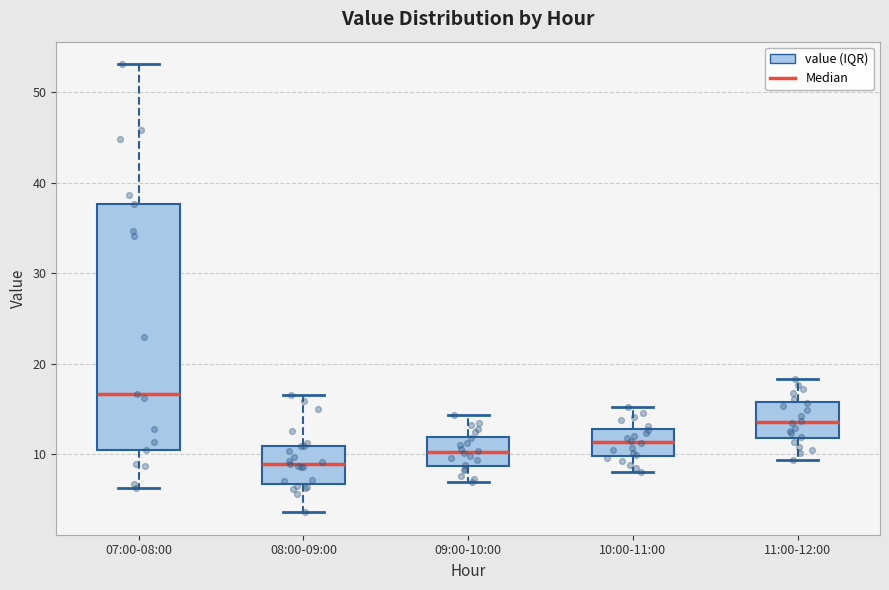

Reading left to right, read every box against the y-axis: the position of its median line, the range the box covers, and the ends of its whiskers. The values are not printed on the chart, so give them approximately, as read against the axis.

07:00-08:00: median 17, box 11 to 38, whiskers 6 to 53
08:00-09:00: median 9, box 7 to 11, whiskers 4 to 17
09:00-10:00: median 10, box 9 to 12, whiskers 7 to 14
10:00-11:00: median 11, box 10 to 13, whiskers 8 to 15
11:00-12:00: median 14, box 12 to 16, whiskers 9 to 18